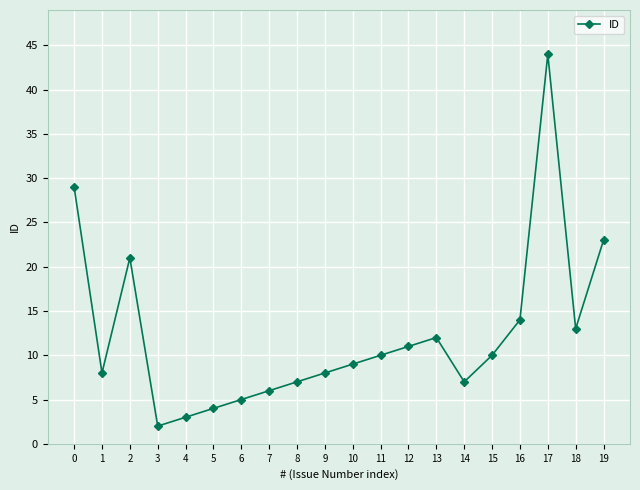

Does the chart display data point markers on the line(s)?

Yes